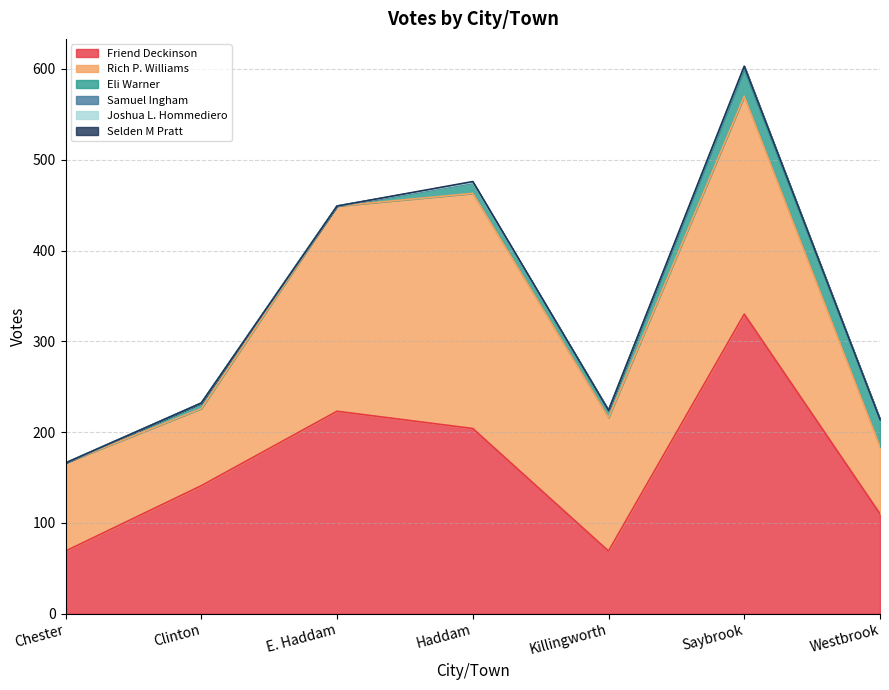

Does the chart have visible grid lines?

Yes